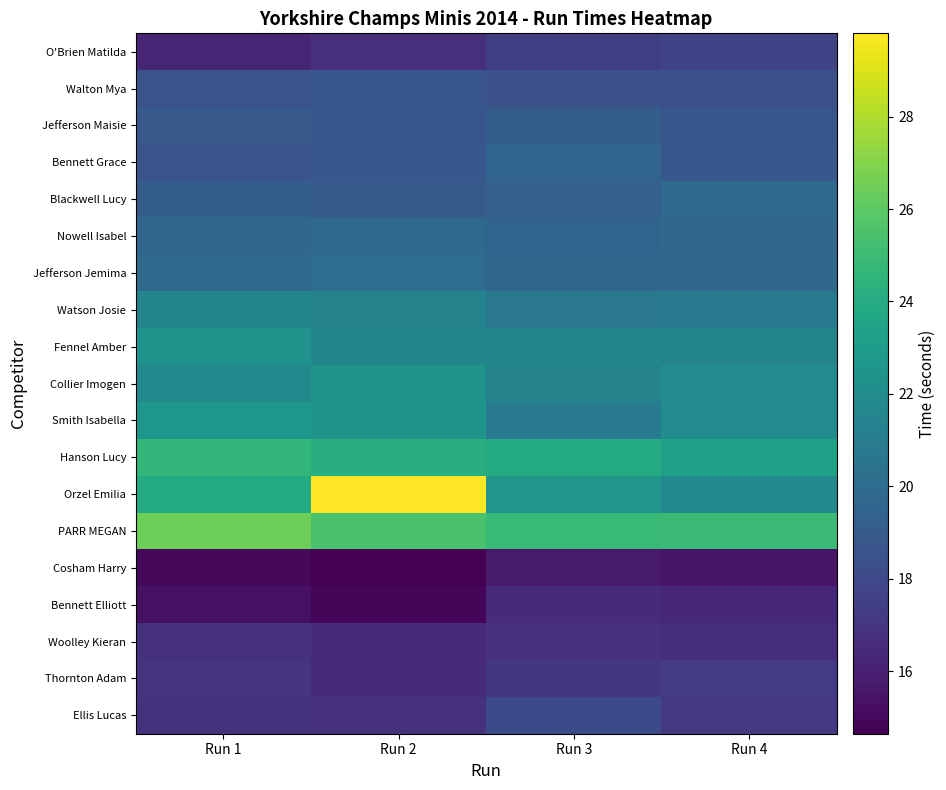

Reading left to right, extract all data points from this chart.

O'Brien Matilda: Run 1=16.2	Run 2=16.7	Run 3=17.5	Run 4=17.8
Walton Mya: Run 1=18.6	Run 2=18.7	Run 3=18.4	Run 4=18.4
Jefferson Maisie: Run 1=18.9	Run 2=18.7	Run 3=19.1	Run 4=18.7
Bennett Grace: Run 1=18.6	Run 2=18.8	Run 3=19.6	Run 4=18.9
Blackwell Lucy: Run 1=19.1	Run 2=19.0	Run 3=19.3	Run 4=19.9
Nowell Isabel: Run 1=19.7	Run 2=19.9	Run 3=19.5	Run 4=19.7
Jefferson Jemima: Run 1=19.9	Run 2=20.0	Run 3=19.7	Run 4=19.7
Watson Josie: Run 1=21.5	Run 2=21.4	Run 3=20.7	Run 4=20.9
Fennel Amber: Run 1=22.4	Run 2=21.6	Run 3=21.6	Run 4=21.5
Collier Imogen: Run 1=21.9	Run 2=22.5	Run 3=21.4	Run 4=21.9
Smith Isabella: Run 1=22.6	Run 2=22.5	Run 3=20.9	Run 4=21.9
Hanson Lucy: Run 1=24.7	Run 2=24.2	Run 3=24.0	Run 4=23.3
Orzel Emilia: Run 1=24.0	Run 2=29.8	Run 3=22.6	Run 4=21.9
PARR MEGAN: Run 1=26.4	Run 2=25.5	Run 3=24.9	Run 4=25.0
Cosham Harry: Run 1=15.0	Run 2=14.7	Run 3=15.7	Run 4=15.5
Bennett Elliott: Run 1=15.3	Run 2=14.9	Run 3=16.4	Run 4=16.4
Woolley Kieran: Run 1=16.8	Run 2=16.5	Run 3=16.8	Run 4=16.6
Thornton Adam: Run 1=16.9	Run 2=16.5	Run 3=17.1	Run 4=17.3
Ellis Lucas: Run 1=16.9	Run 2=16.8	Run 3=18.1	Run 4=17.2